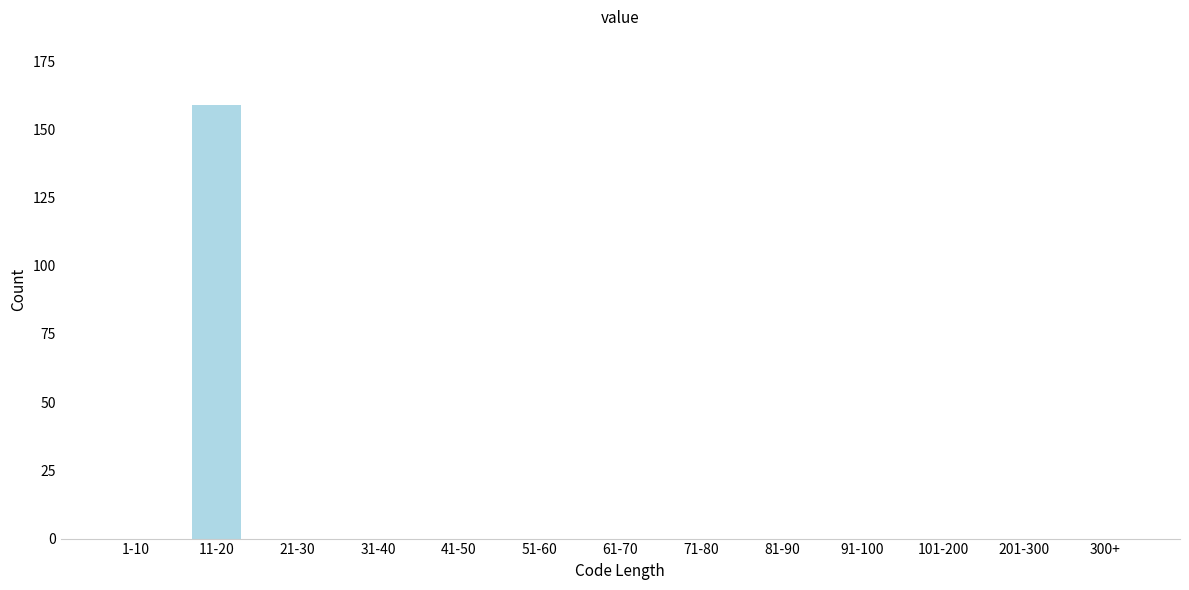

Reading right to left, extract all data points from this chart.

300+=0	201-300=0	101-200=0	91-100=0	81-90=0	71-80=0	61-70=0	51-60=0	41-50=0	31-40=0	21-30=0	11-20=159	1-10=0